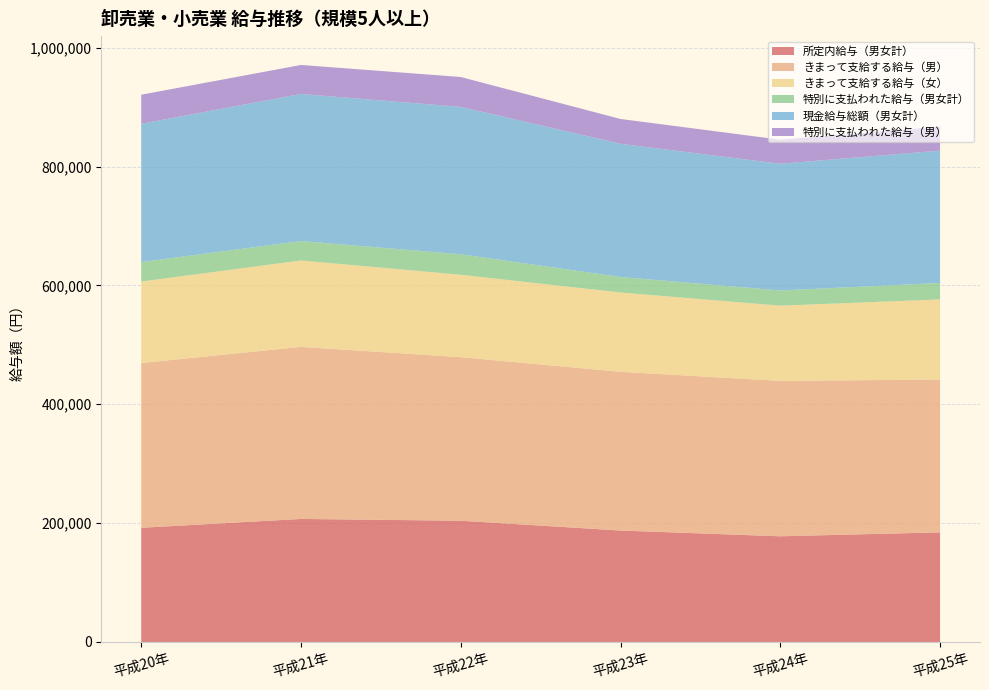

Reading left to right, list all the values displayed in this chart.

所定内給与（男女計）: 192161	207052	204045	187538	177847	184489
きまって支給する給与（男）: 277320	289514	275273	267110	261530	257138
きまって支給する給与（女）: 137087	145383	138607	133404	126555	134840
特別に支払われた給与（男女計）: 32752	32790	34527	26189	25603	27703
現金給与総額（男女計）: 232743	247462	248036	224148	213237	222701
特別に支払われた給与（男）: 48875	48819	50290	41748	40507	40280